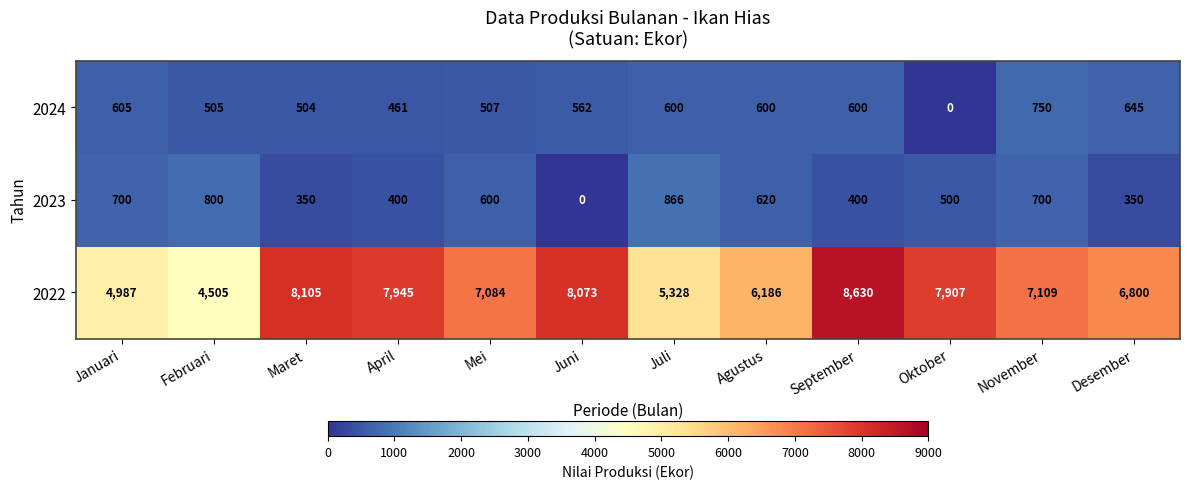

Between Juli and Oktober, which series saw the biggest shift?

2022